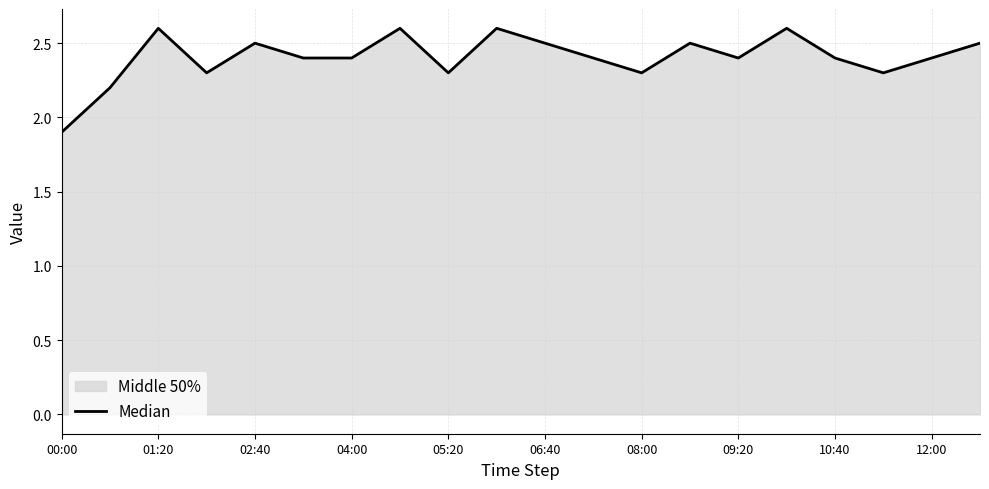

How many lines are shown in the chart?

1